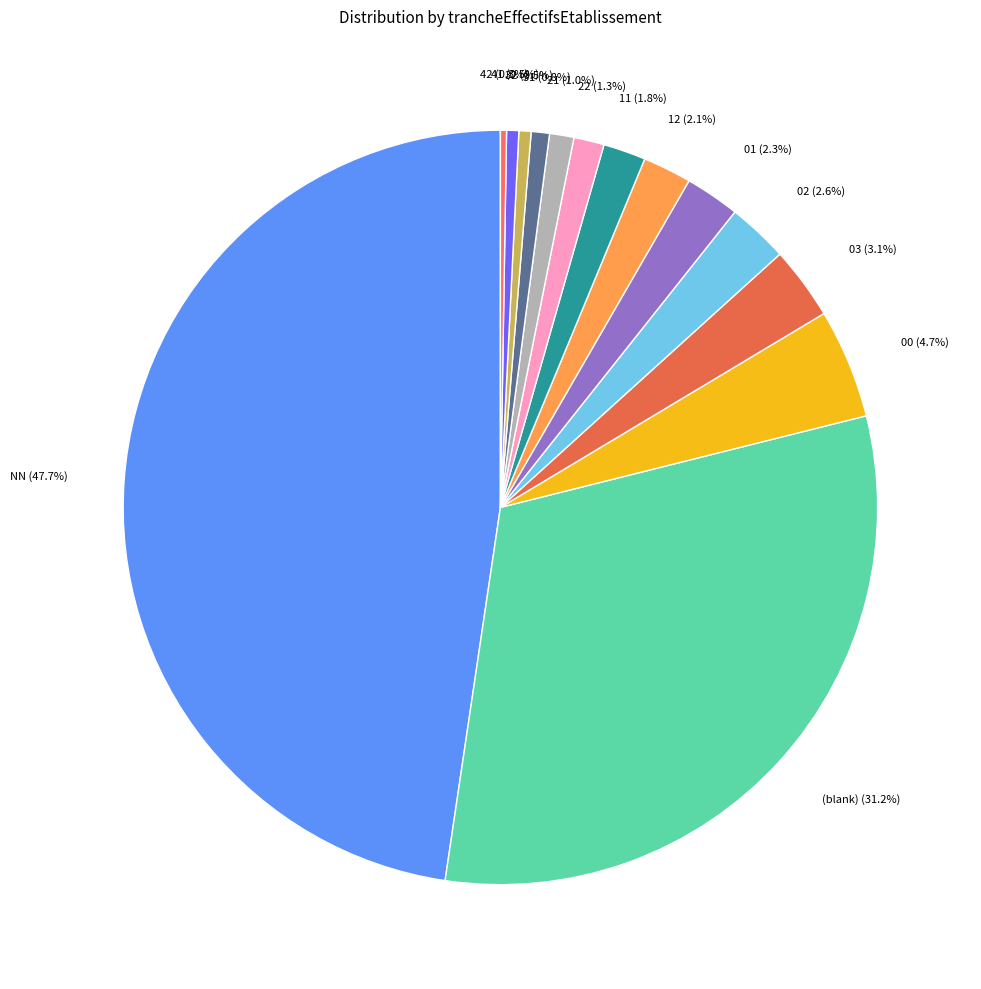

Is there a majority slice in this chart?

No